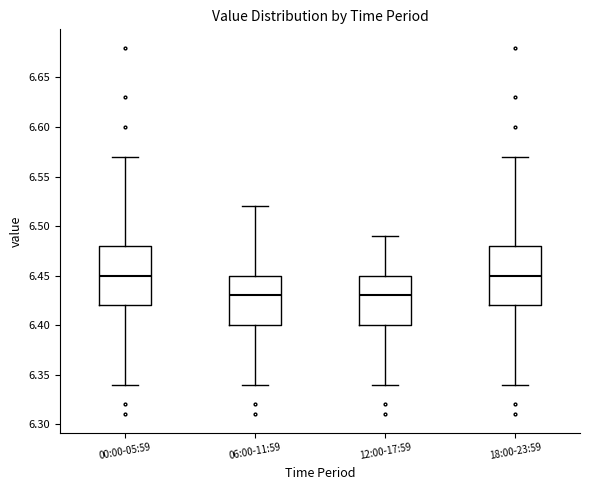

Reading left to right, read every box against the y-axis: the position of its median line, the range the box covers, and the ends of its whiskers. The values are not printed on the chart, so give them approximately, as read against the axis.

00:00-05:59: median 6.45, box 6.42 to 6.48, whiskers 6.34 to 6.57
06:00-11:59: median 6.43, box 6.40 to 6.45, whiskers 6.34 to 6.52
12:00-17:59: median 6.43, box 6.40 to 6.45, whiskers 6.34 to 6.49
18:00-23:59: median 6.45, box 6.42 to 6.48, whiskers 6.34 to 6.57